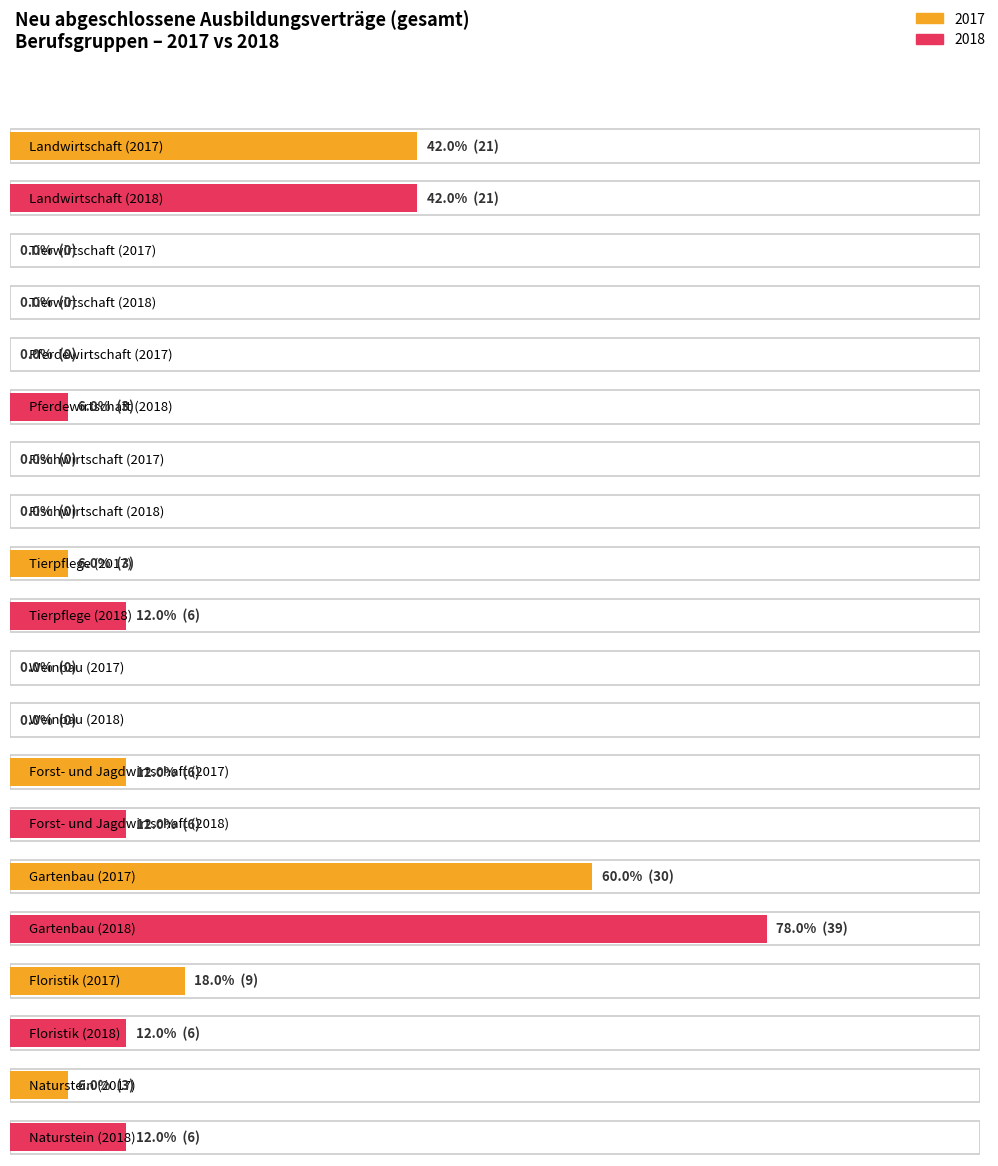

What is the sum of all 2018 values?

87